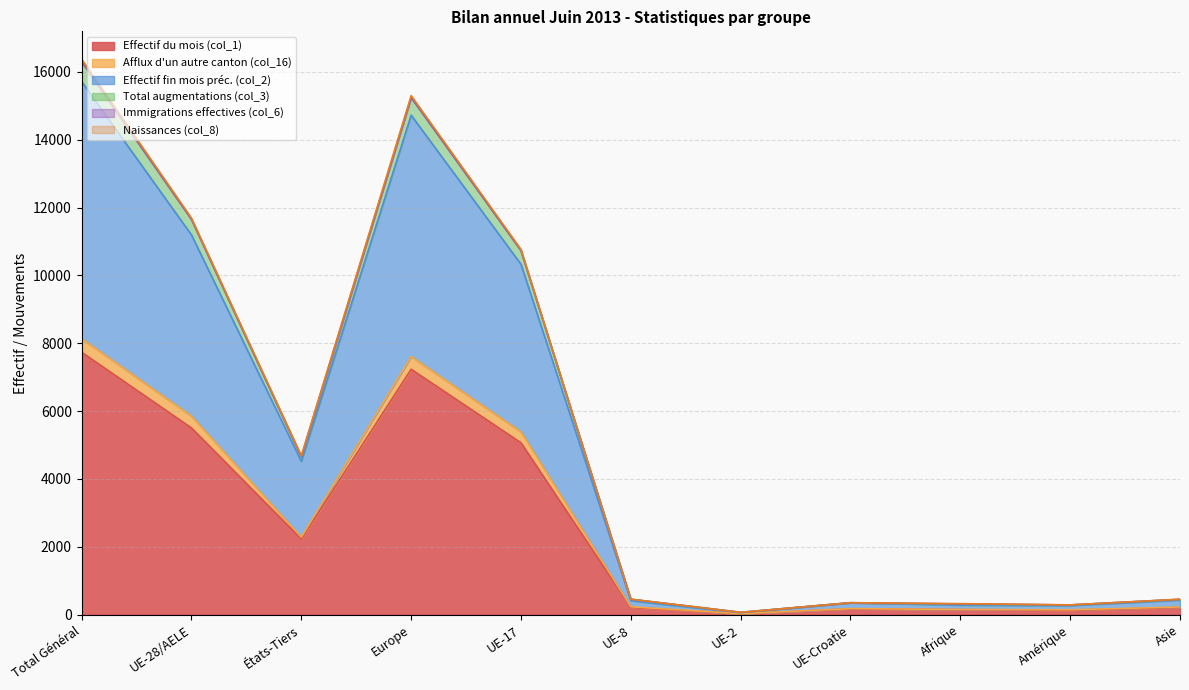

How many data points does each series have?

11